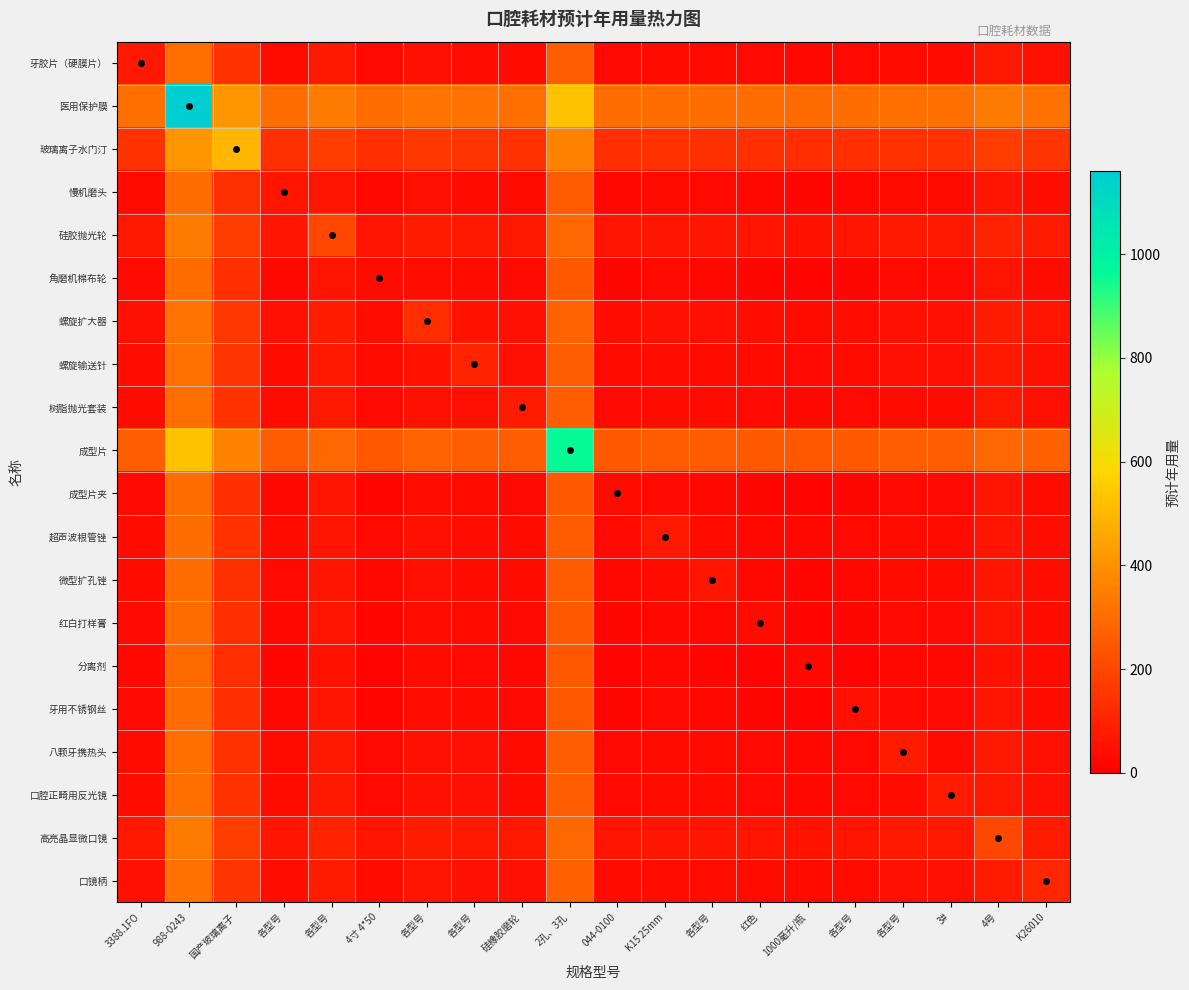

What is the minimum value shown in the chart?

15.0